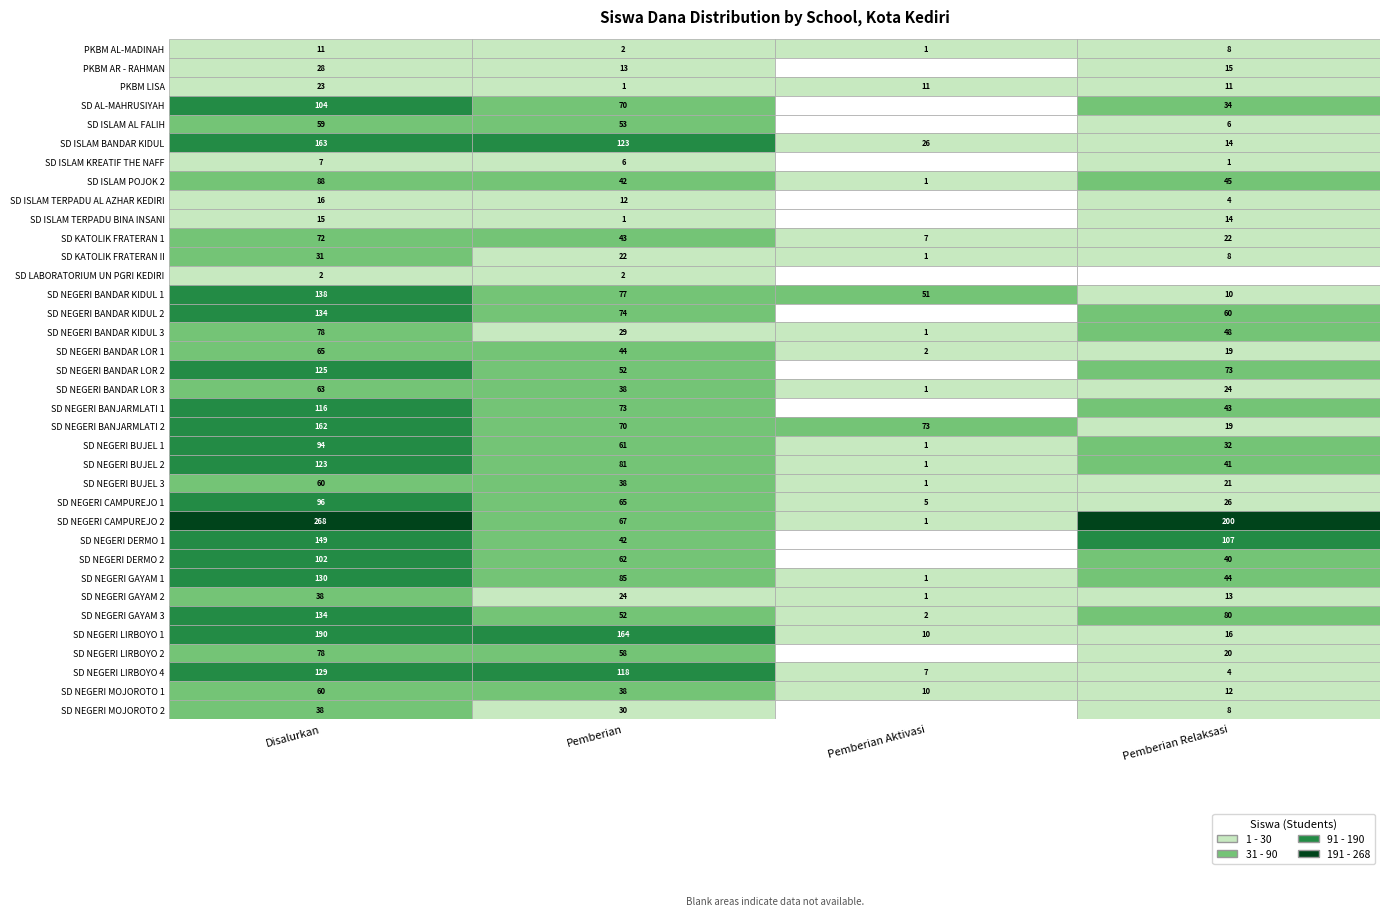

How many values in SD LABORATORIUM UN PGRI KEDIRI are above zero?

2